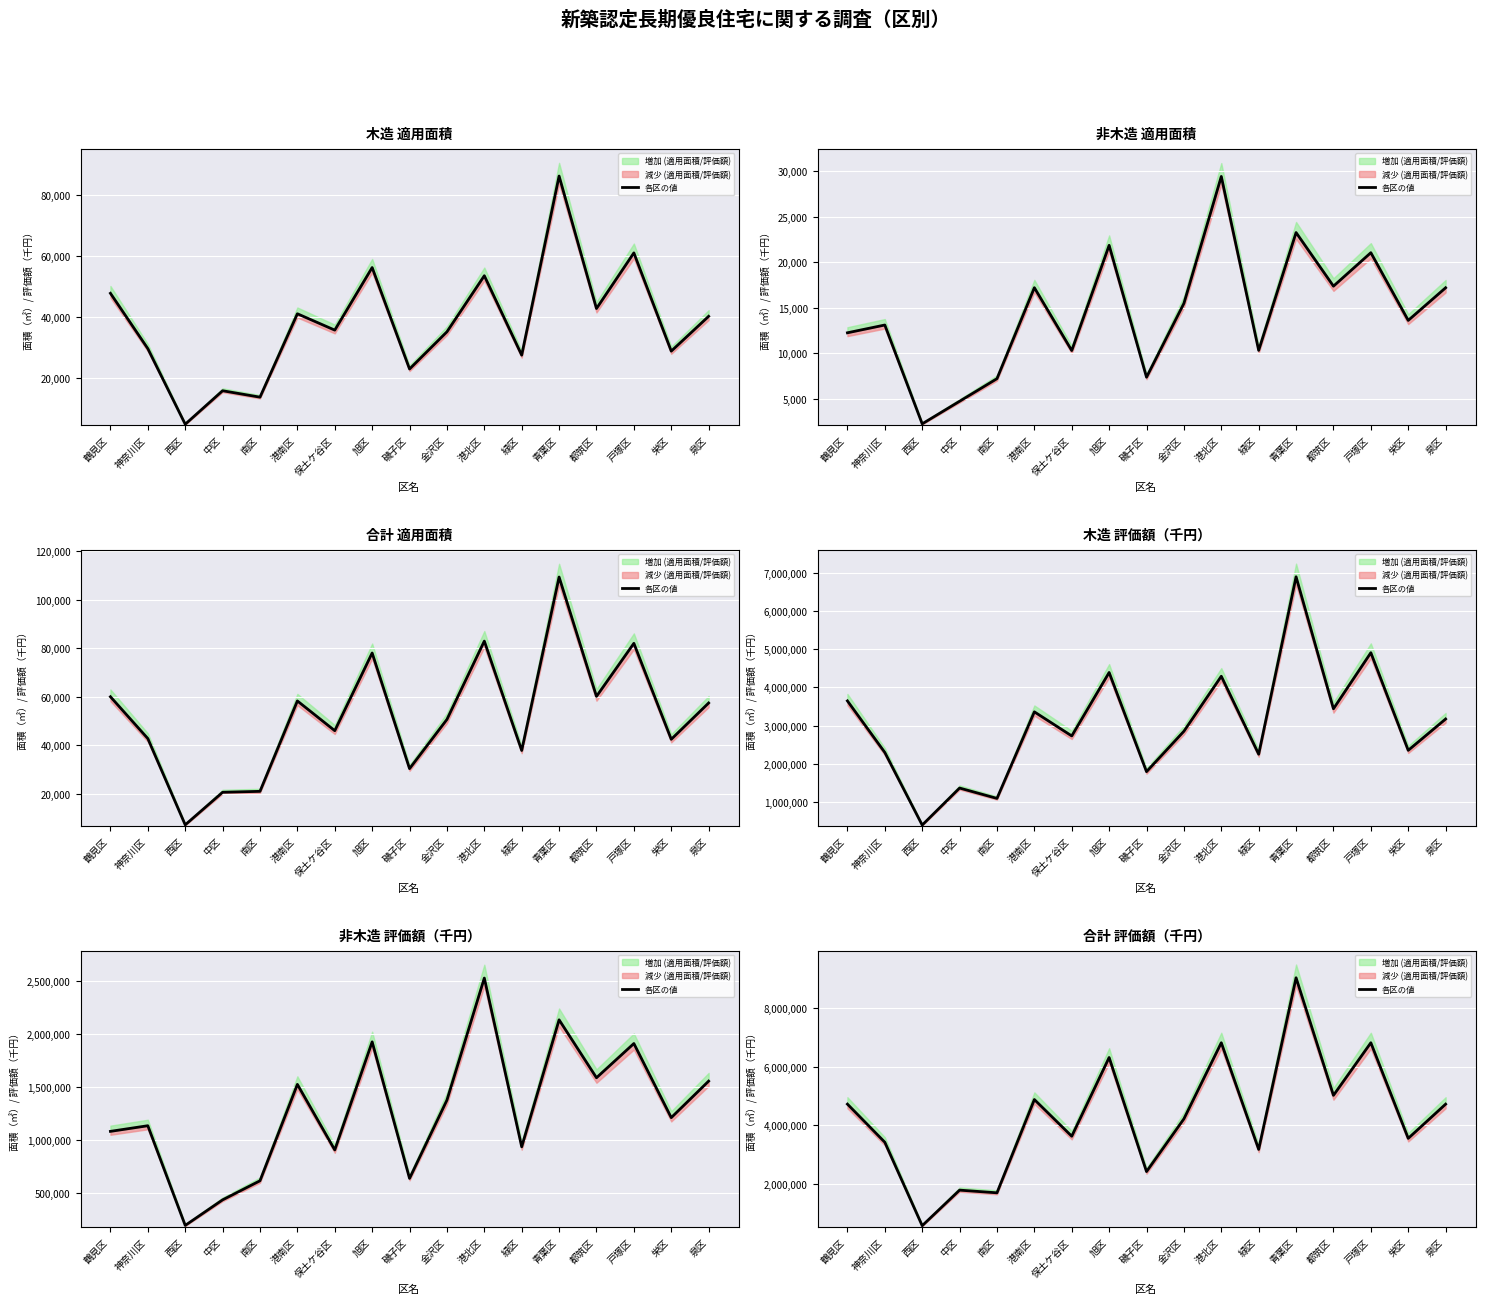

Does the chart display data point markers on the line(s)?

No